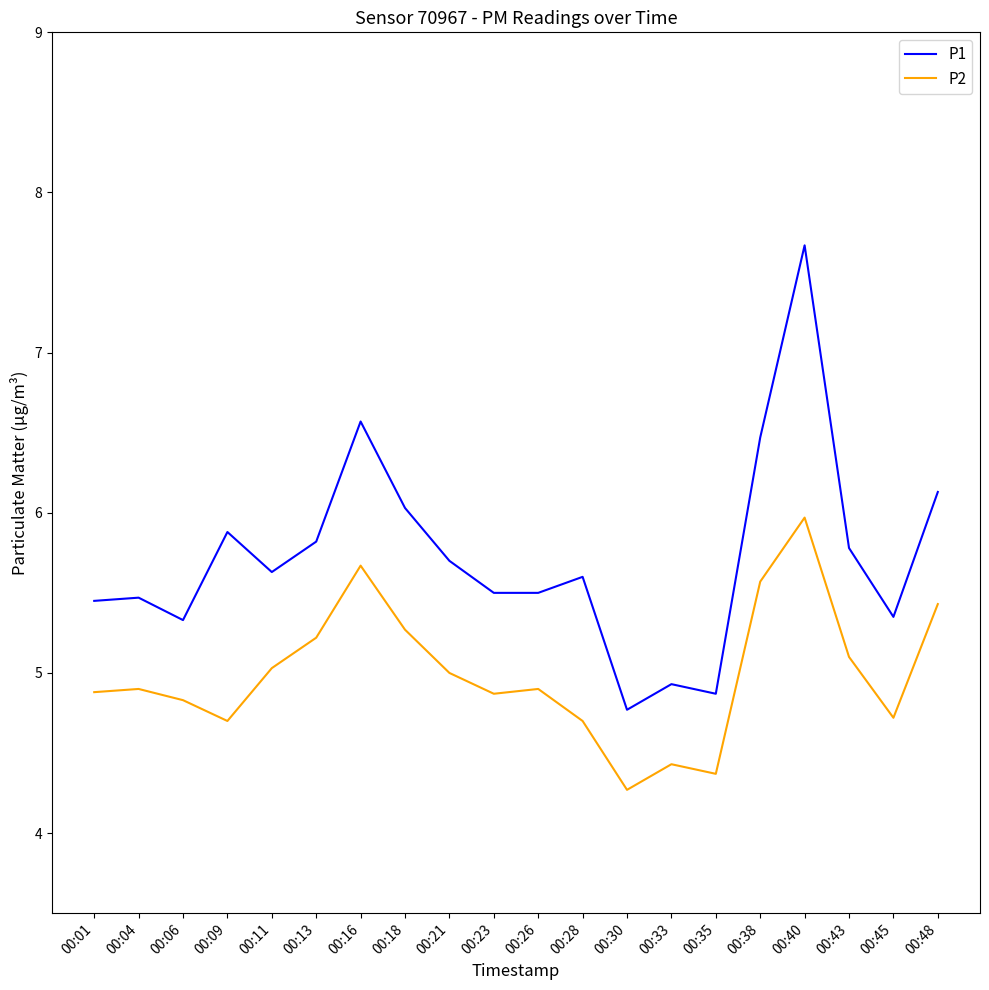

The P1 series shows 8.3 at 00:23. True or false?

False